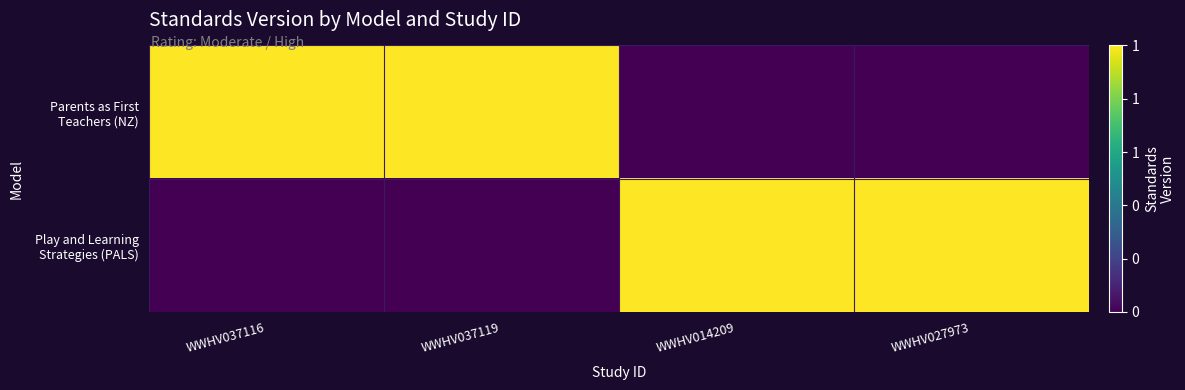

At which category is the sum across all series the highest?

WWHV037116